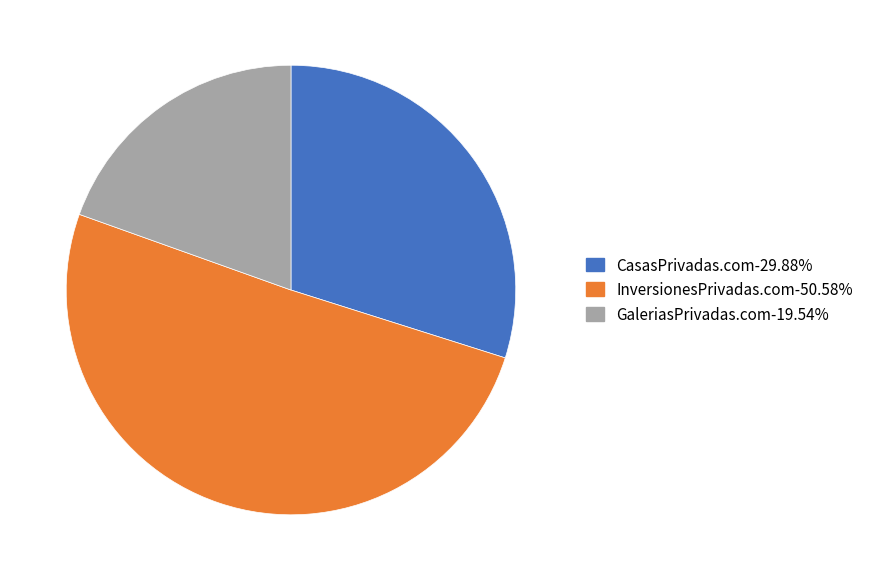

Which slice represents more than half of the pie?

InversionesPrivadas.com